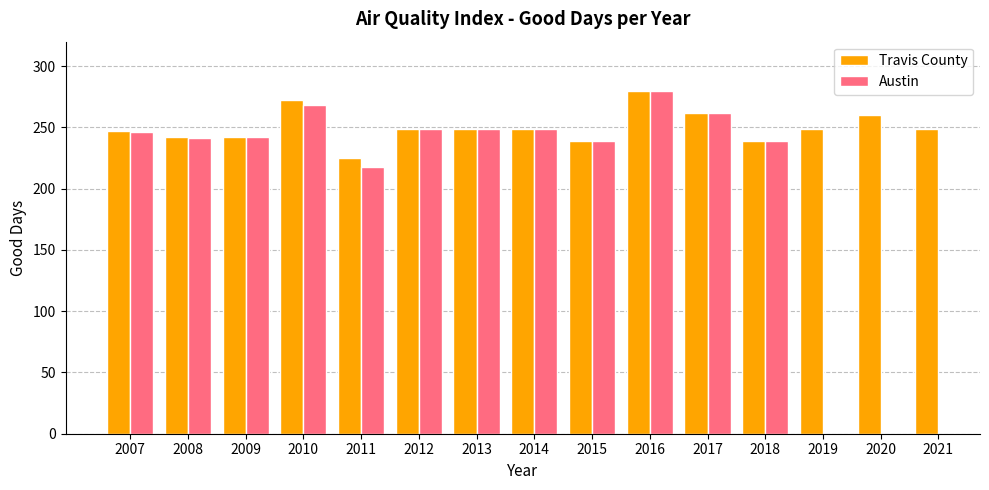

Is it true that the value at 2019 is 249?

True